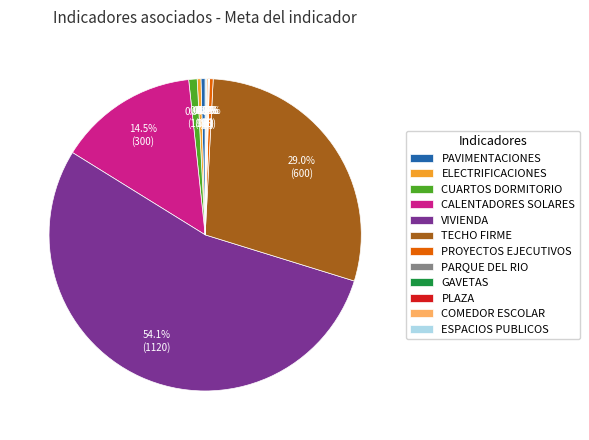

Between CUARTOS DORMITORIO and TECHO FIRME, which is larger?

TECHO FIRME